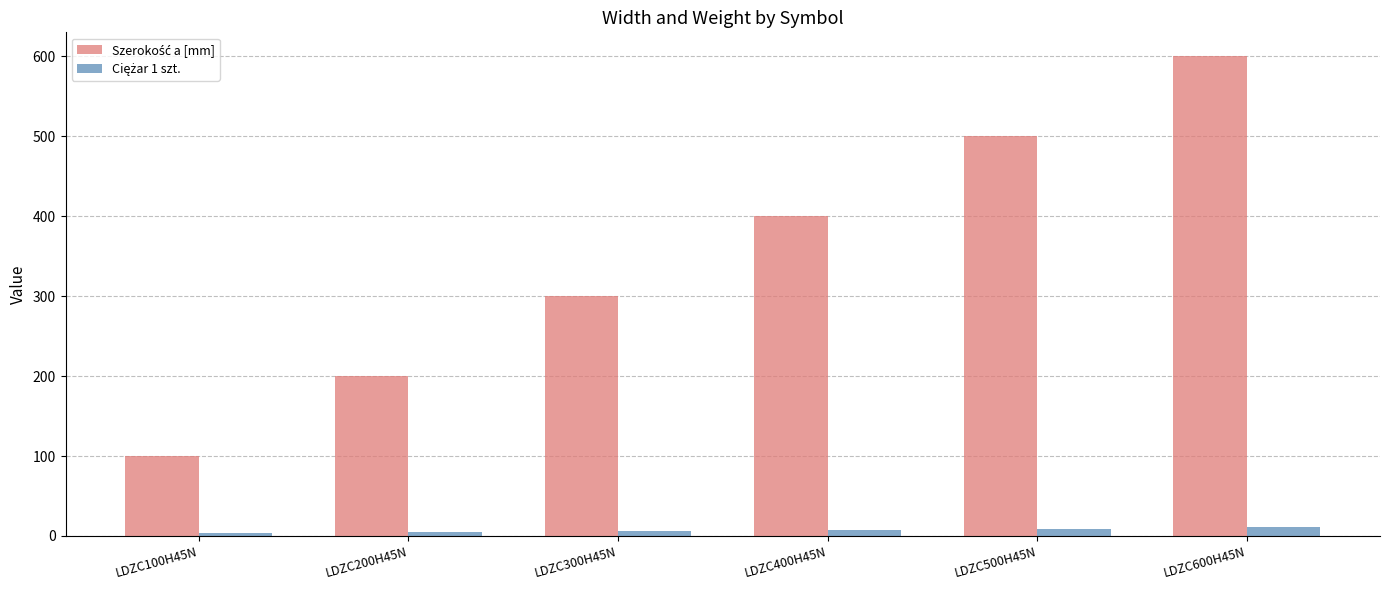

At which category does the chart reach its peak across all series?

LDZC600H45N